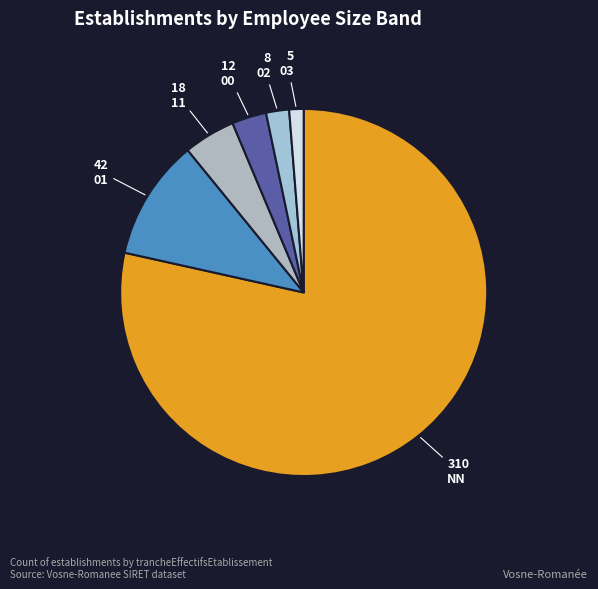

To the nearest percent, what is the average slice percentage?

17%